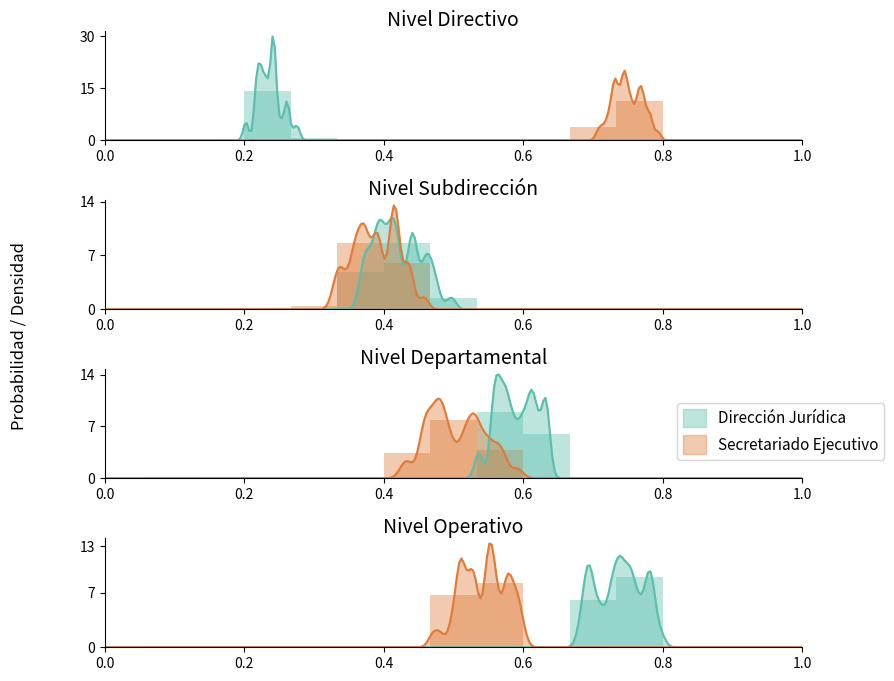

What is the value of the Secretariado Ejecutivo point at the 8th from the left?

4